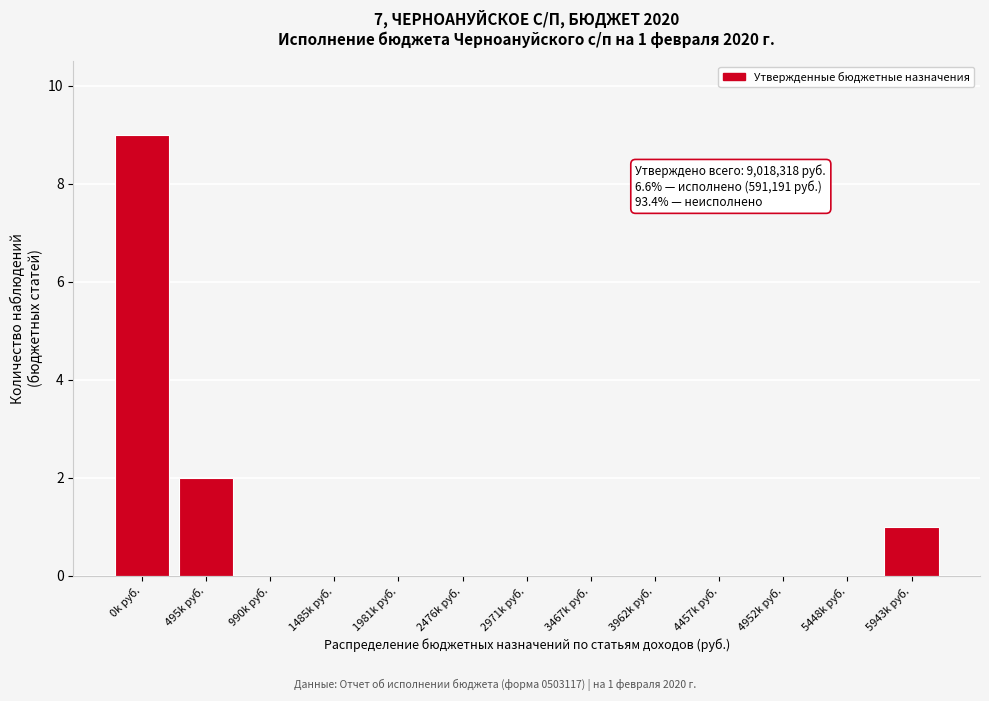

Reading left to right, transcribe all the data shown in this chart.

0k руб.=9	495k руб.=2	990k руб.=0	1485k руб.=0	1981k руб.=0	2476k руб.=0	2971k руб.=0	3467k руб.=0	3962k руб.=0	4457k руб.=0	4952k руб.=0	5448k руб.=0	5943k руб.=1